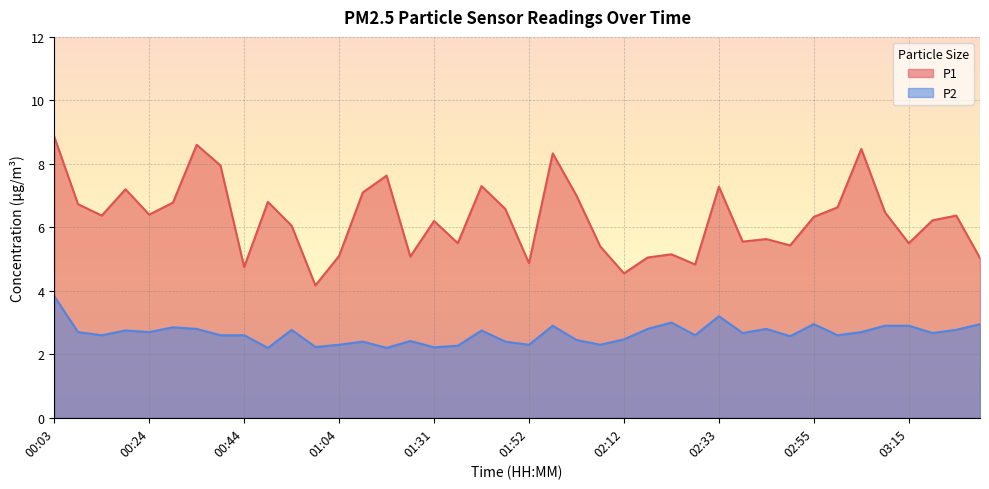

What is the value of the P1 point at the 16th from the left?

5.1